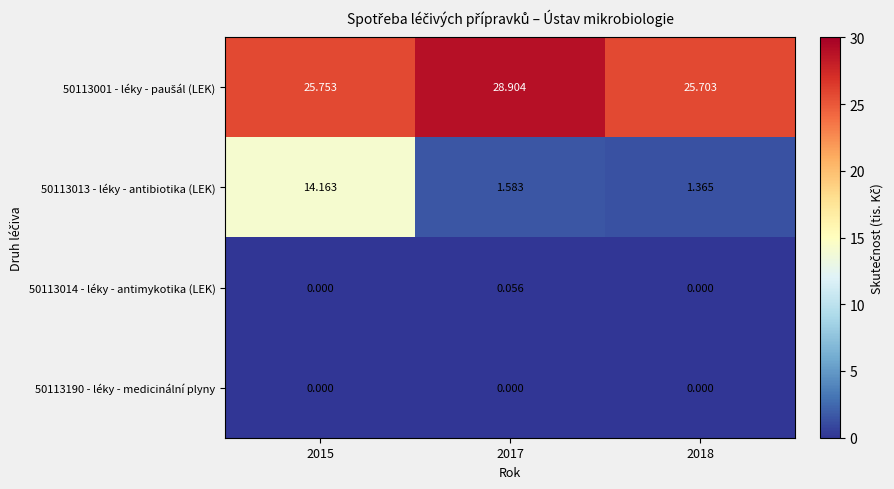

Is the value of 50113013 - léky - antibiotika (LEK) at 2018 greater than the value of 50113014 - léky - antimykotika (LEK) at 2017?

Yes